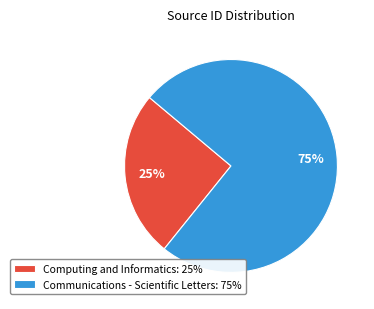

Is Computing and Informatics the majority of the pie?

No